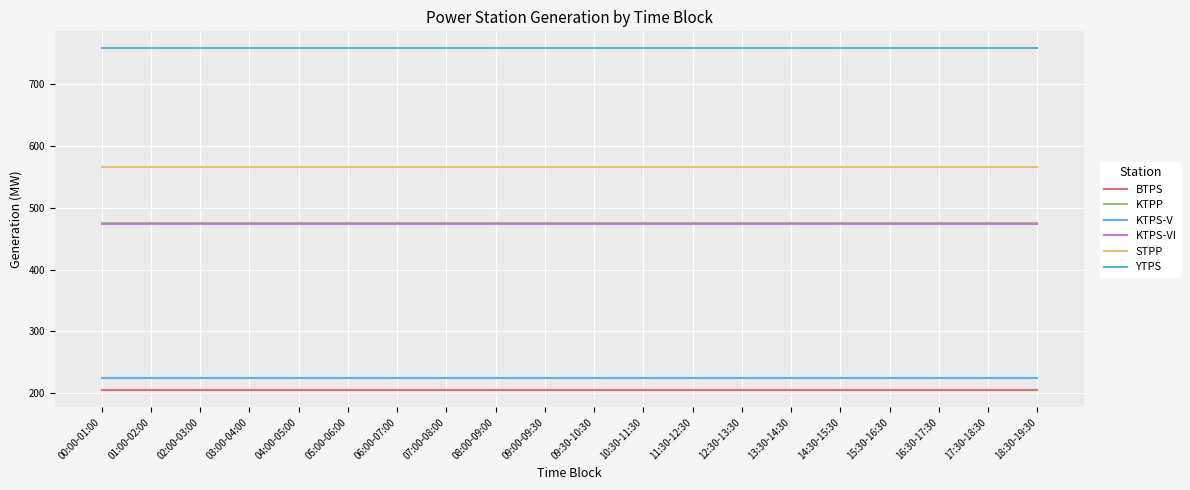

What is the maximum value for BTPS?

205.0